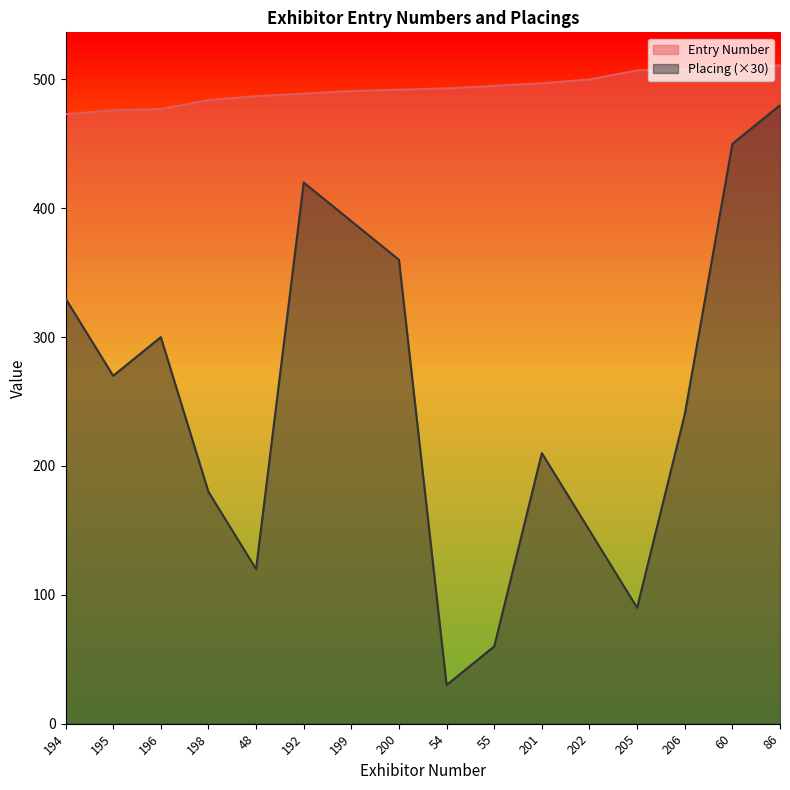

At which category is the sum across all series the highest?

86